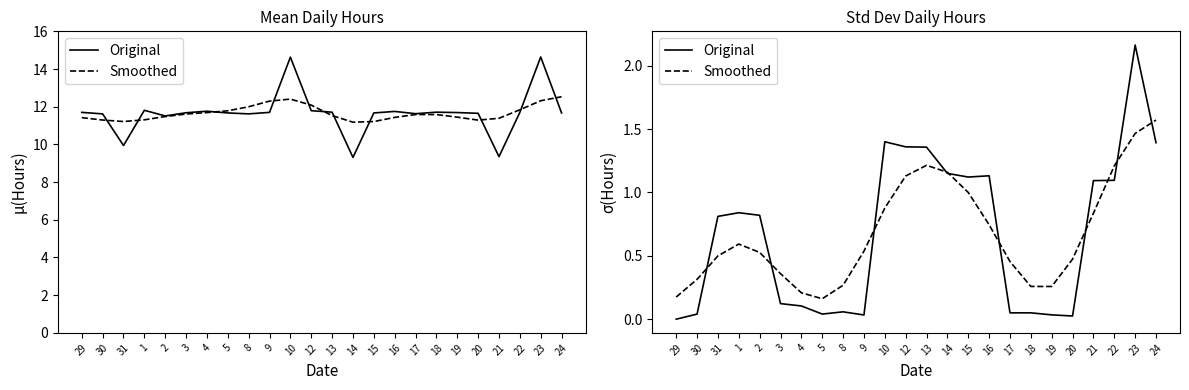

Between 1 and 8, which series saw the biggest shift?

Original